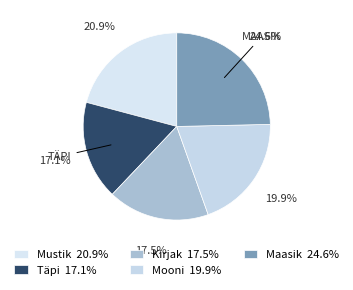

To the nearest percent, what is the difference between the Mooni and Täpi slice percentages?

3%